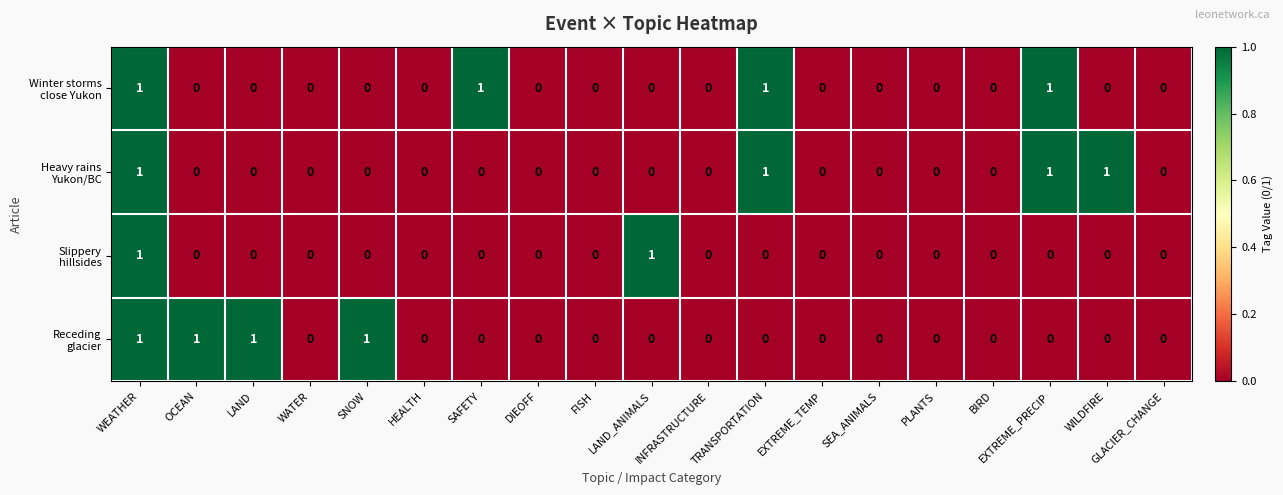

How many distinct data groups are displayed?

4